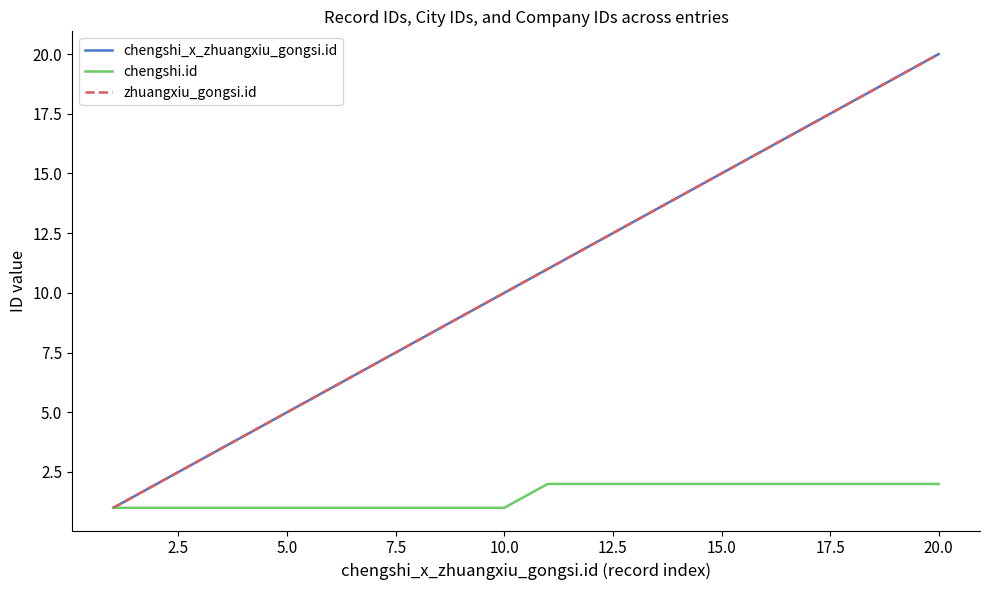

Which series has the largest total across all categories?

chengshi_x_zhuangxiu_gongsi.id